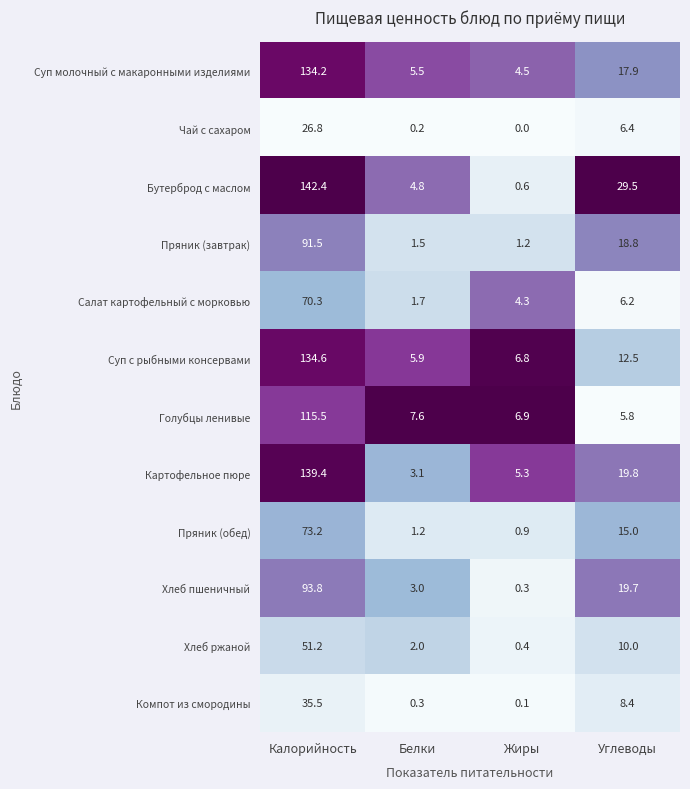

Which label corresponds to the smallest value in the chart?

Жиры